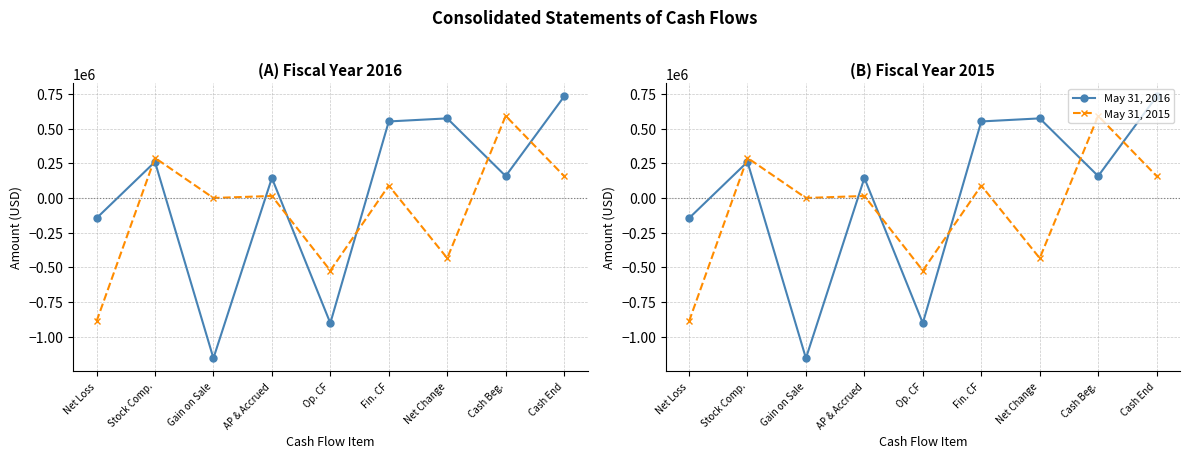

At how many categories does at least one series exceed -502380?

8